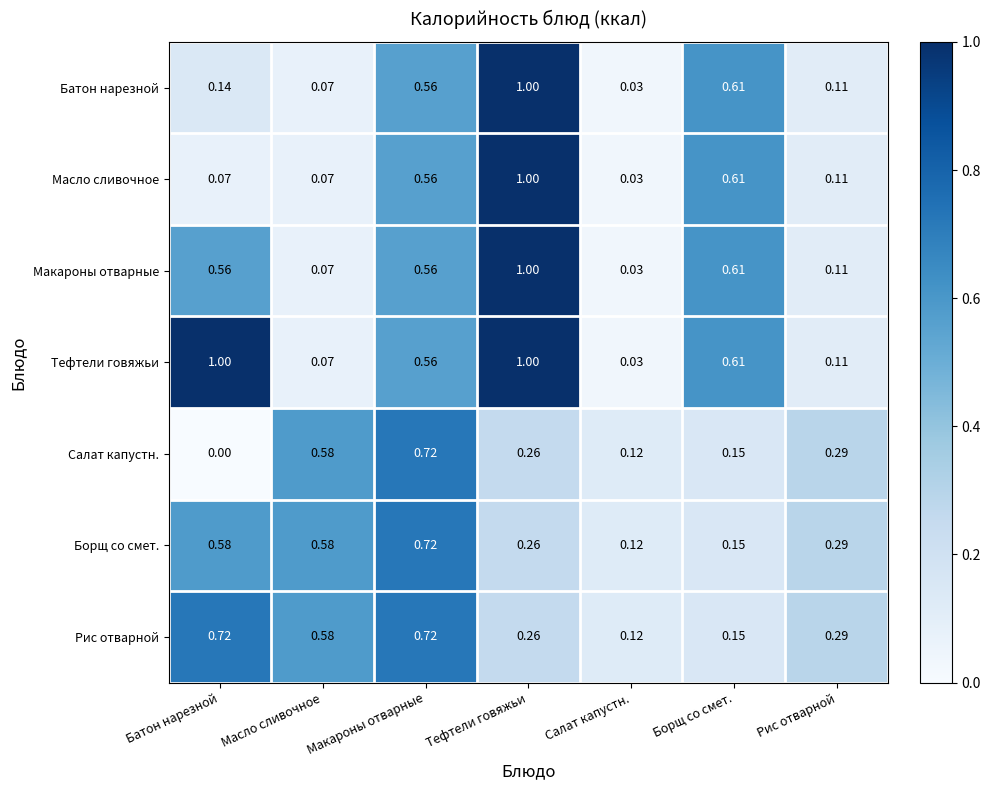

Where is Салат капустн. nearest to the value 0?

Батон нарезной